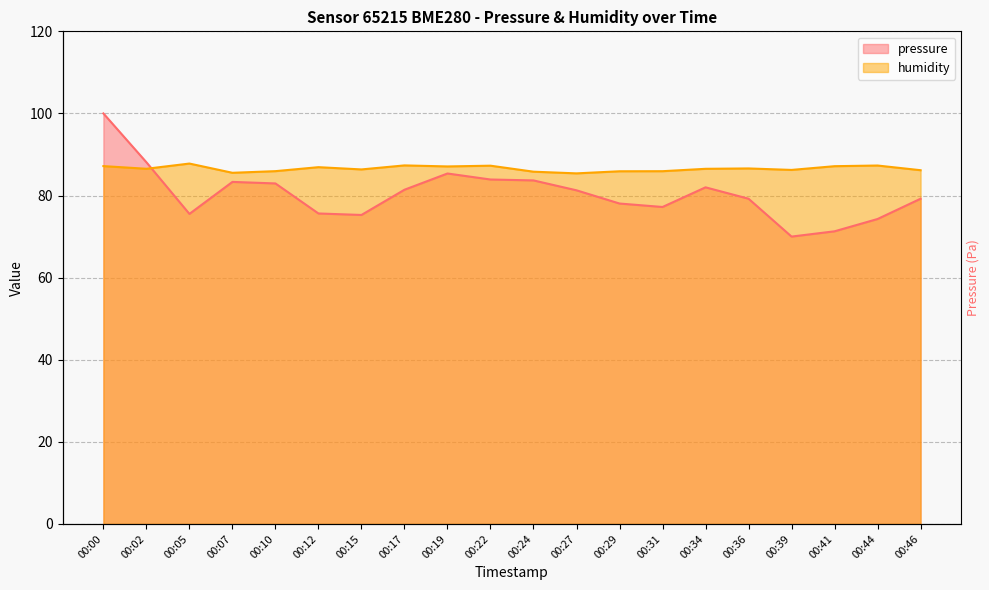

What is the difference between the highest and lowest values at 00:17?

5.9